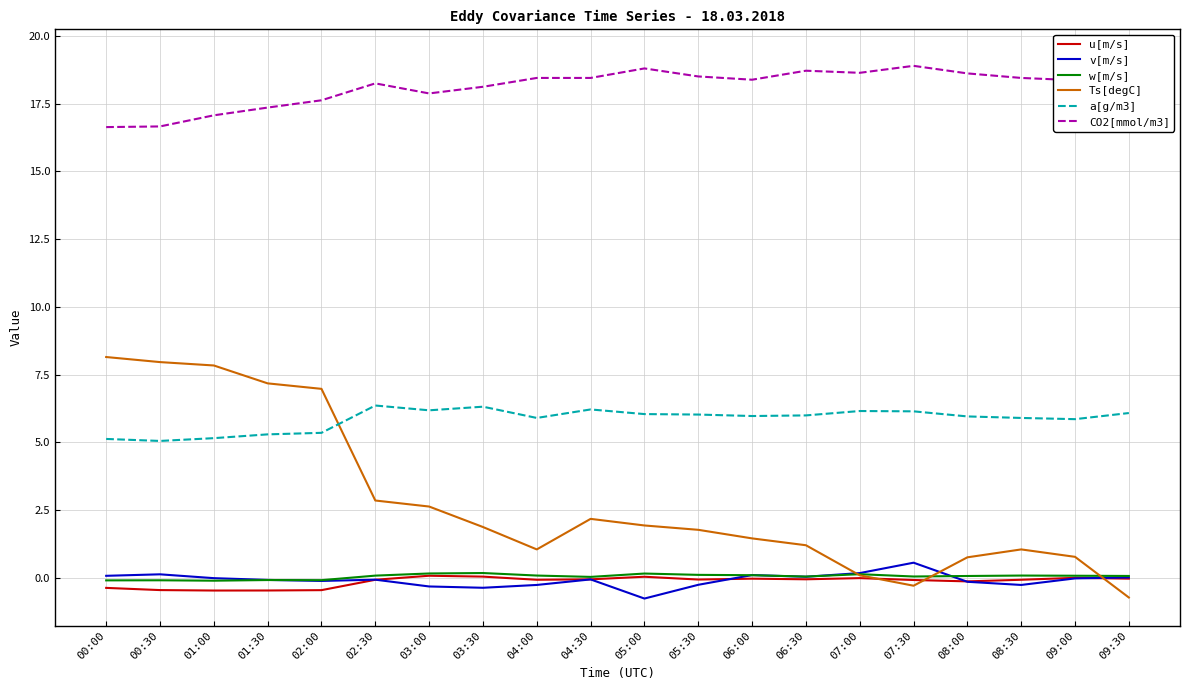

What are all the series names shown in the legend?

u[m/s], v[m/s], w[m/s], Ts[degC], a[g/m3], CO2[mmol/m3]